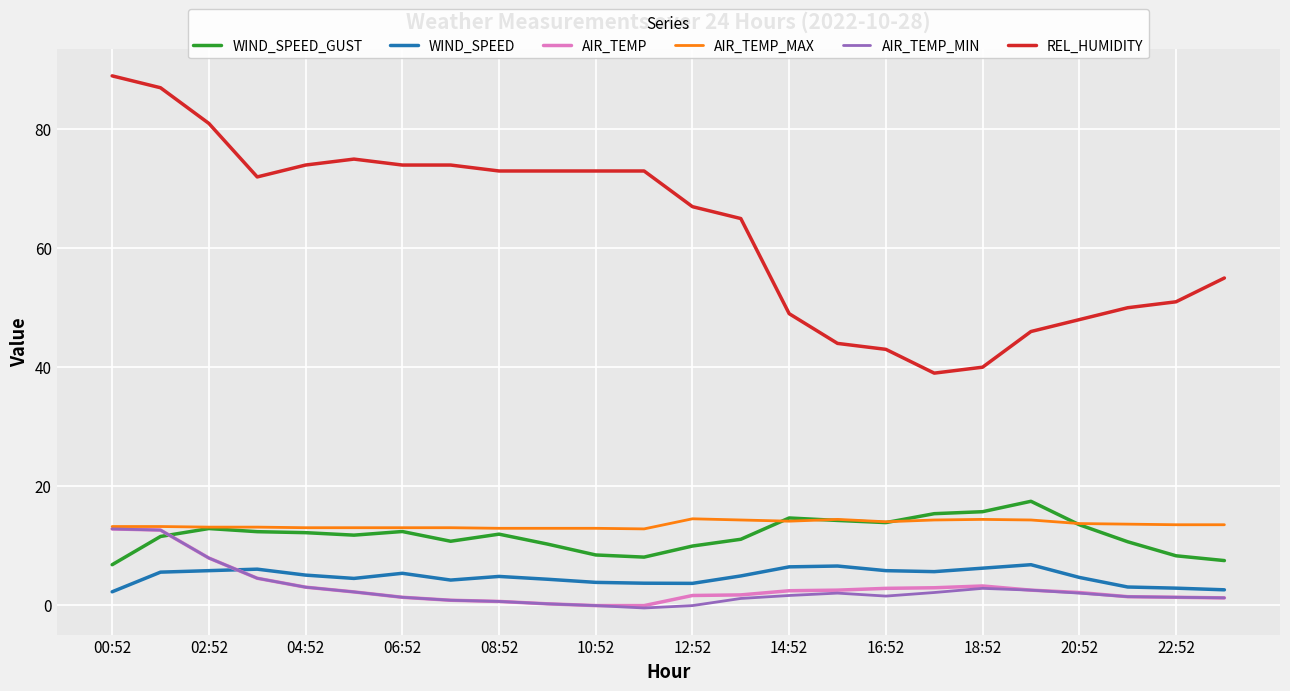

Which series has the largest total across all categories?

REL_HUMIDITY